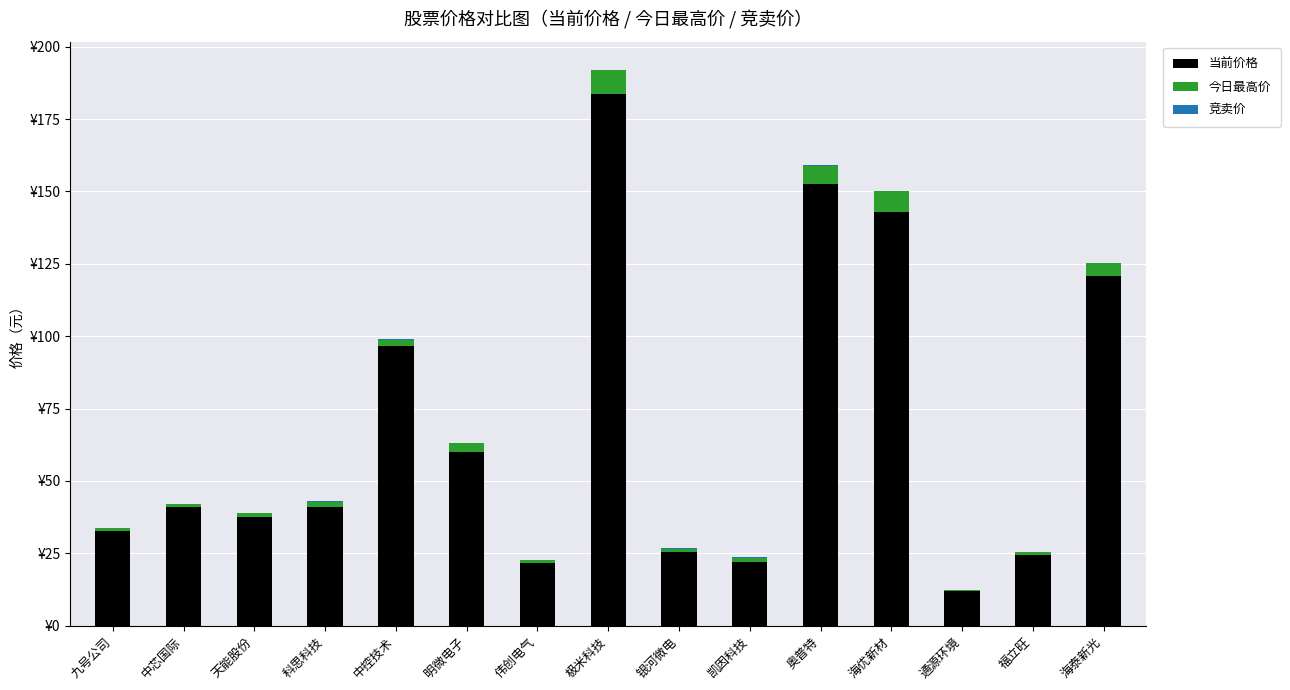

At which category is the sum across all series the highest?

极米科技